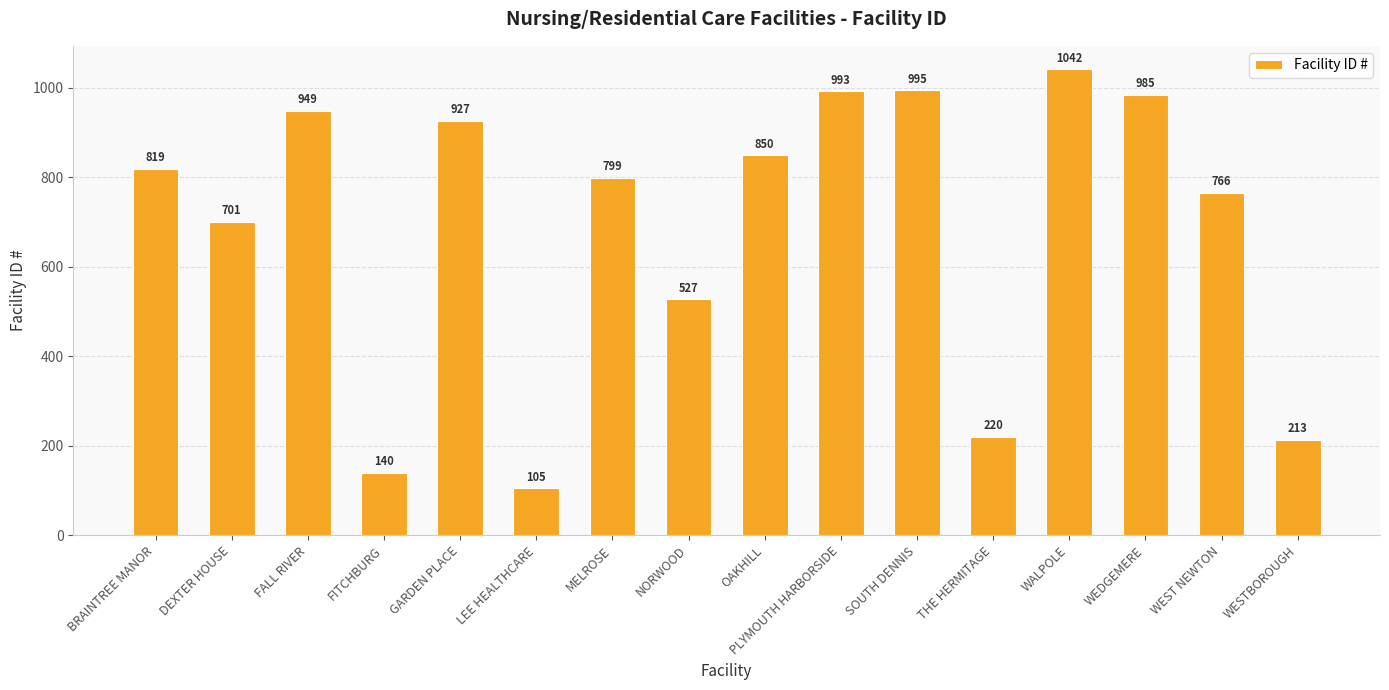

True or false: the data shows 927 at GARDEN PLACE.

True